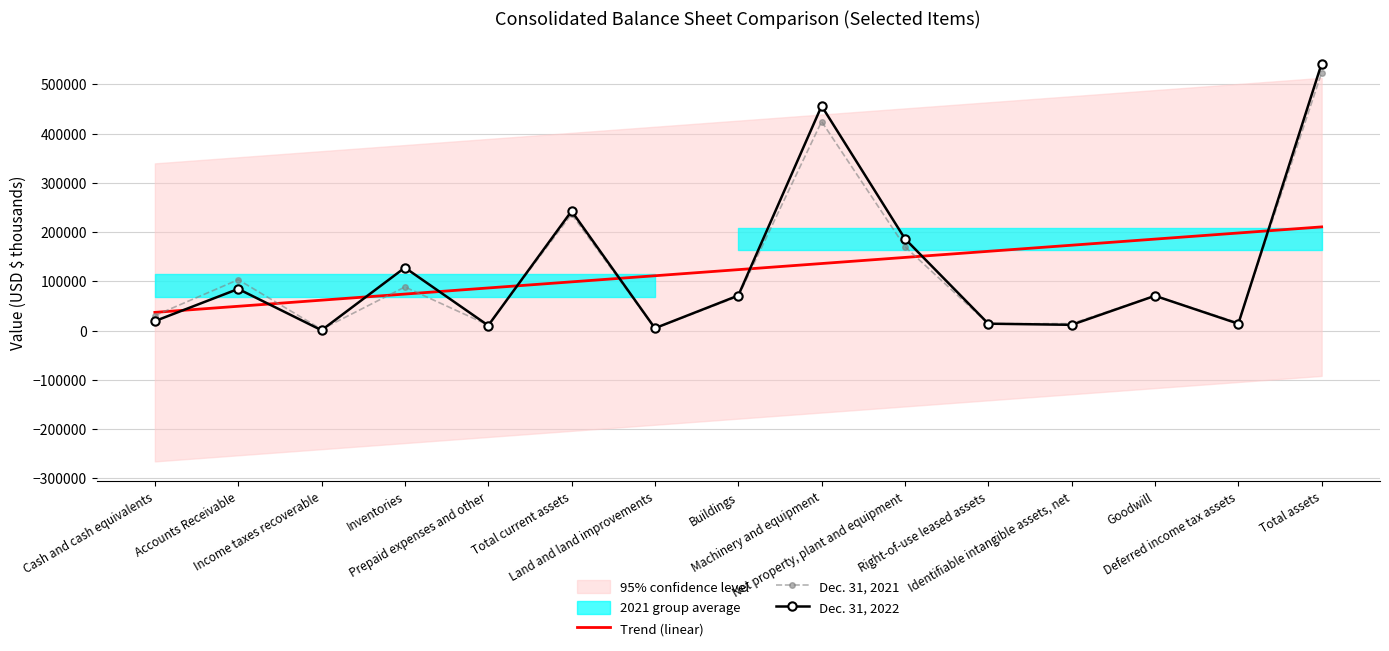

Reading right to left, list all the values displayed in this chart.

Trend (linear): 210499.5	198102.5	185705.6	173308.6	160911.7	148514.7	136117.8	123720.8	111323.8	98926.9	86529.9	74133.0	61736.0	49339.1	36942.1
Dec. 31, 2021: 523584.0	15723.0	70608.0	14152.0	13847.0	170381.0	424368.0	69406.0	4537.0	236413.0	11275.0	88569.0	2558.0	103312.0	30521.0
Dec. 31, 2022: 542093.0	13900.0	70608.0	11690.0	14021.0	186411.0	455960.0	71129.0	4832.0	242584.0	10304.0	127771.0	733.0	84544.0	19232.0